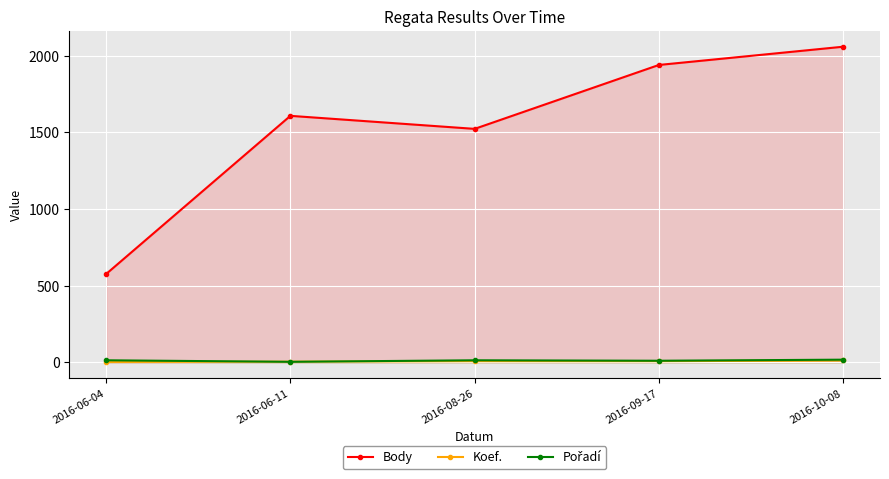

Where is the first local minimum for Pořadí?

2016-06-11